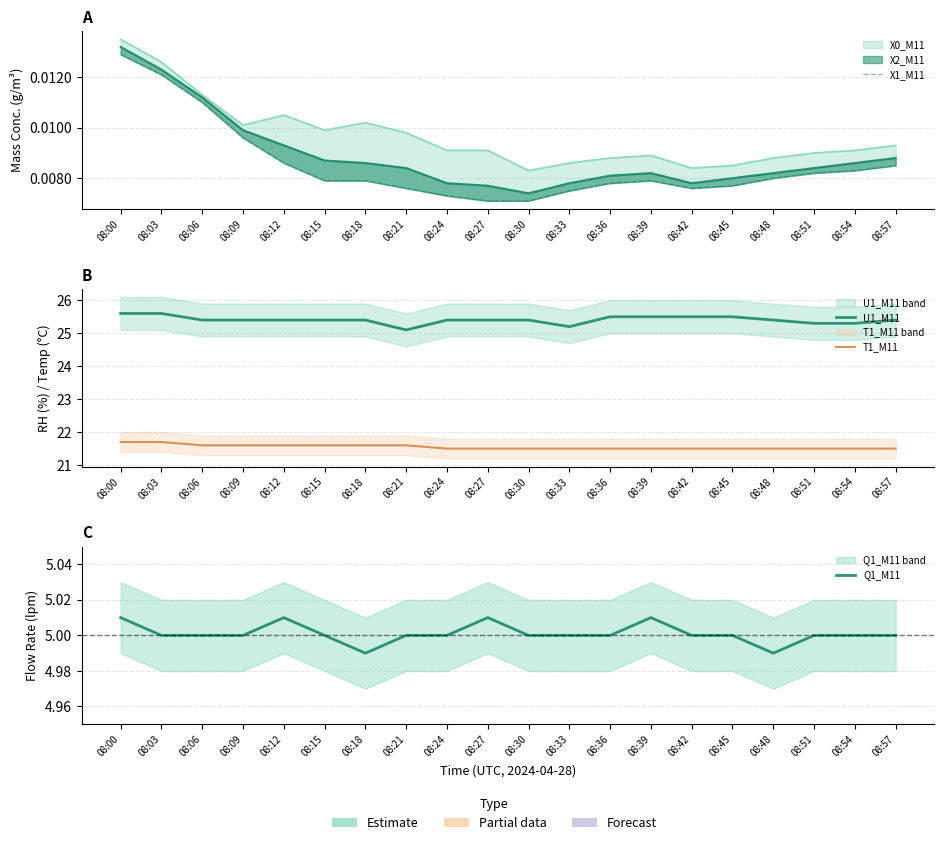

Rank the series by their average value, from lowest to highest.

X1_M11, Q1_M11, T1_M11, U1_M11